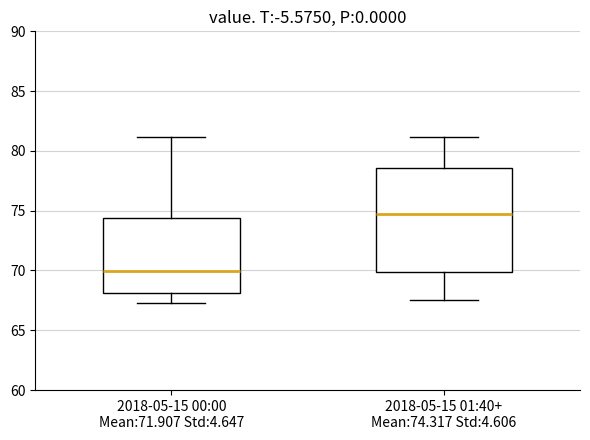

Reading left to right, transcribe this box plot: for each box, give where its median line is, the range the box spans, and where its two whiskers end, as read against the y-axis. The values are not printed on the chart, so give them approximately, as read against the axis.

2018-05-15 00:00 Mean:71.907 Std:4.647: median 70.0, box 68.0 to 74.5, whiskers 67.5 to 81.0
2018-05-15 01:40+ Mean:74.317 Std:4.606: median 75.0, box 70.0 to 78.5, whiskers 67.5 to 81.0